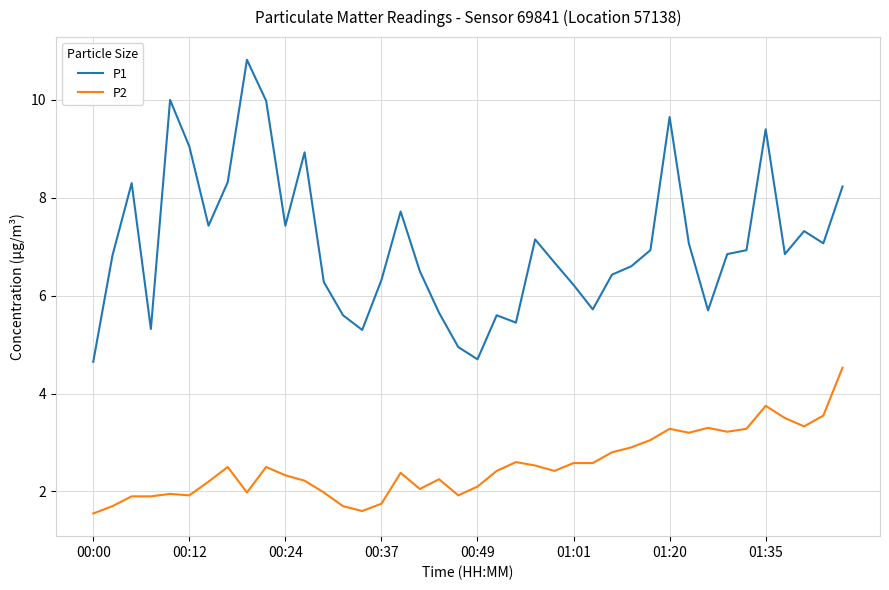

Which series has the largest total across all categories?

P1